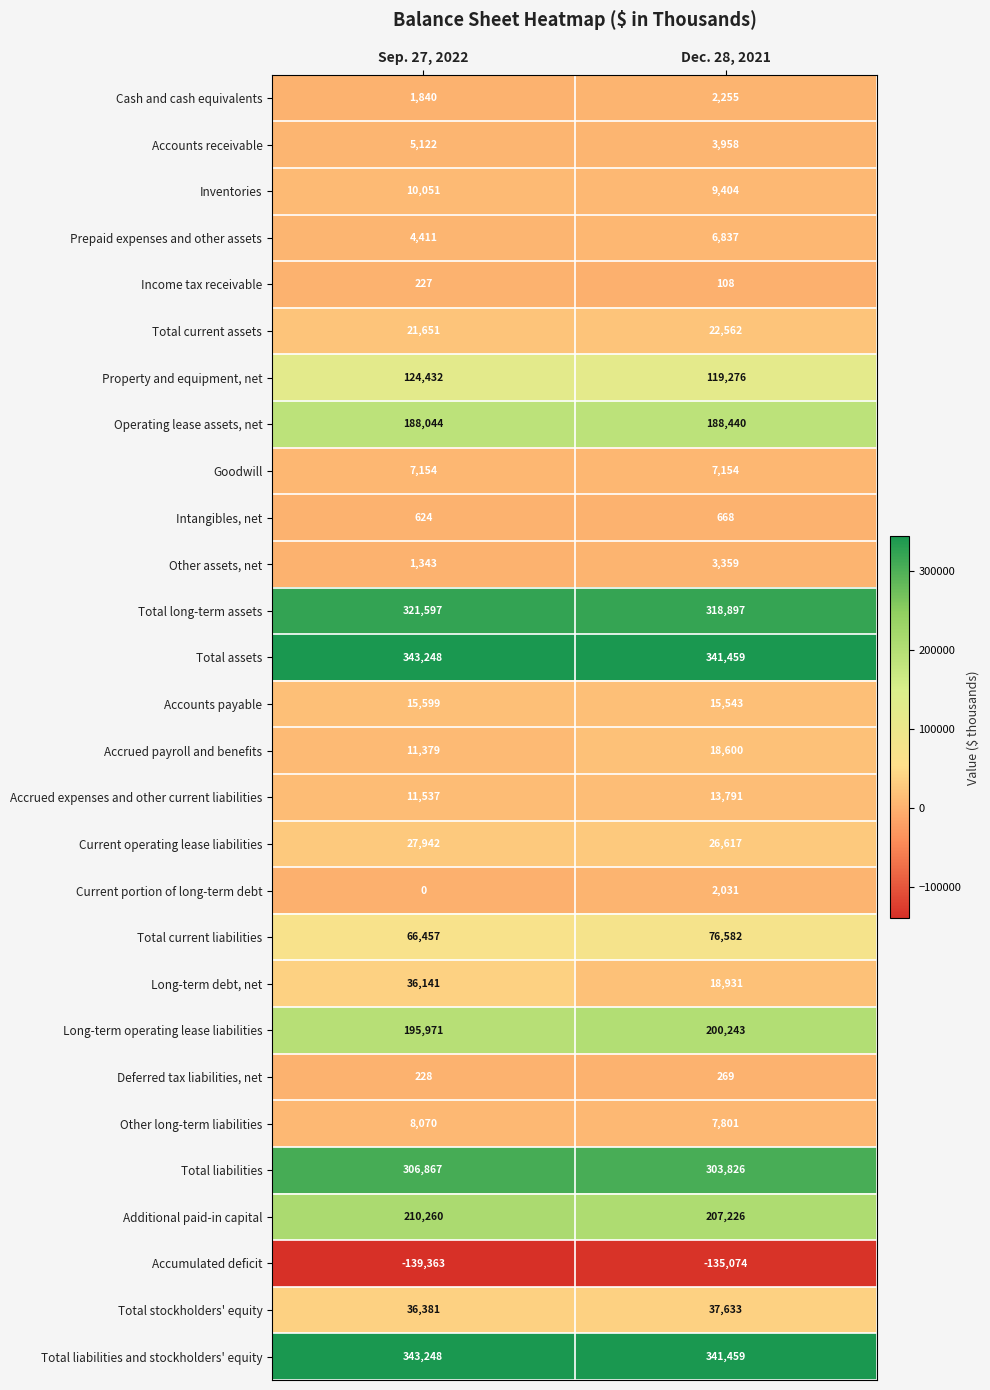

What is the sum of the Operating lease assets, net values at Sep. 27, 2022 and Dec. 28, 2021?

376484